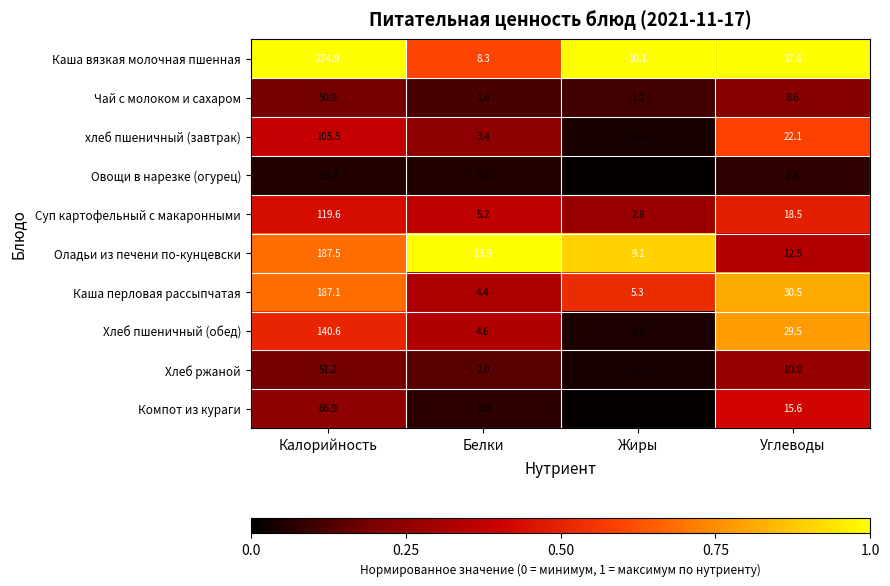

Rank the categories by Овощи в нарезке (огурец) value from highest to lowest.

Калорийность, Углеводы, Белки, Жиры